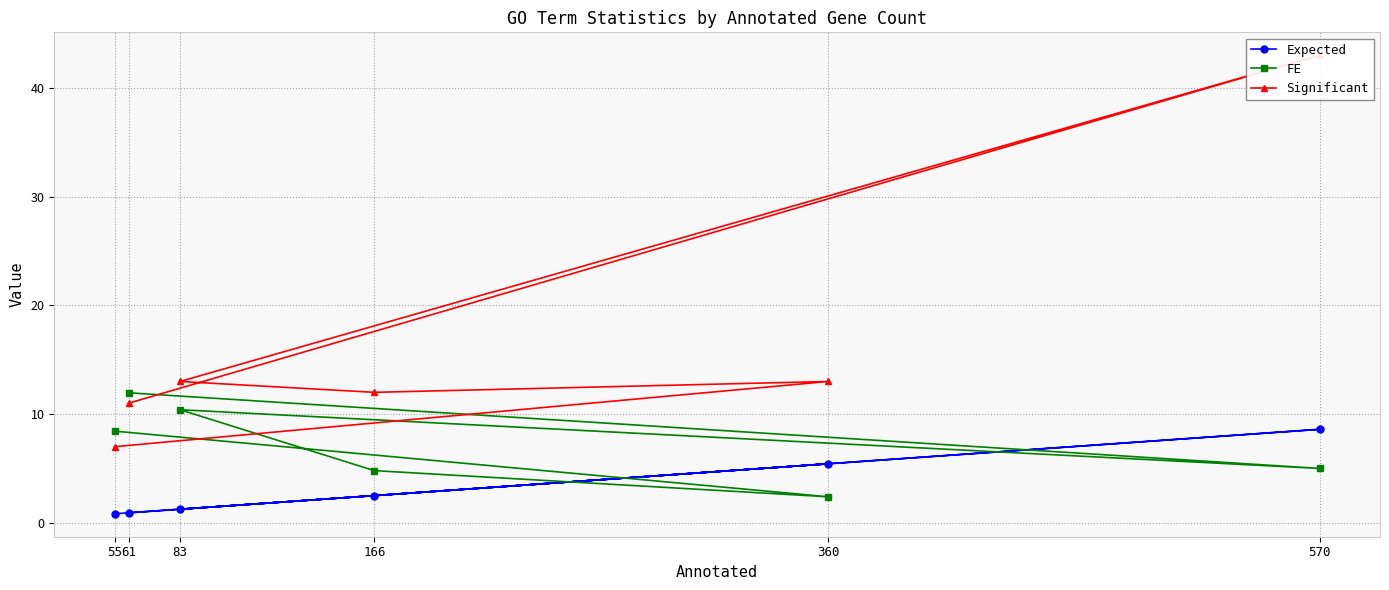

What is the maximum value for FE?

12.0